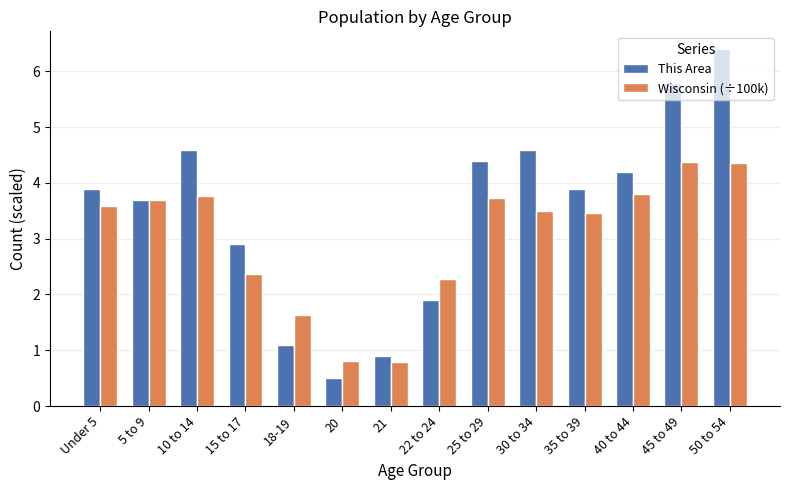

Read the Wisconsin (÷100k) value at 25 to 29.

3.7